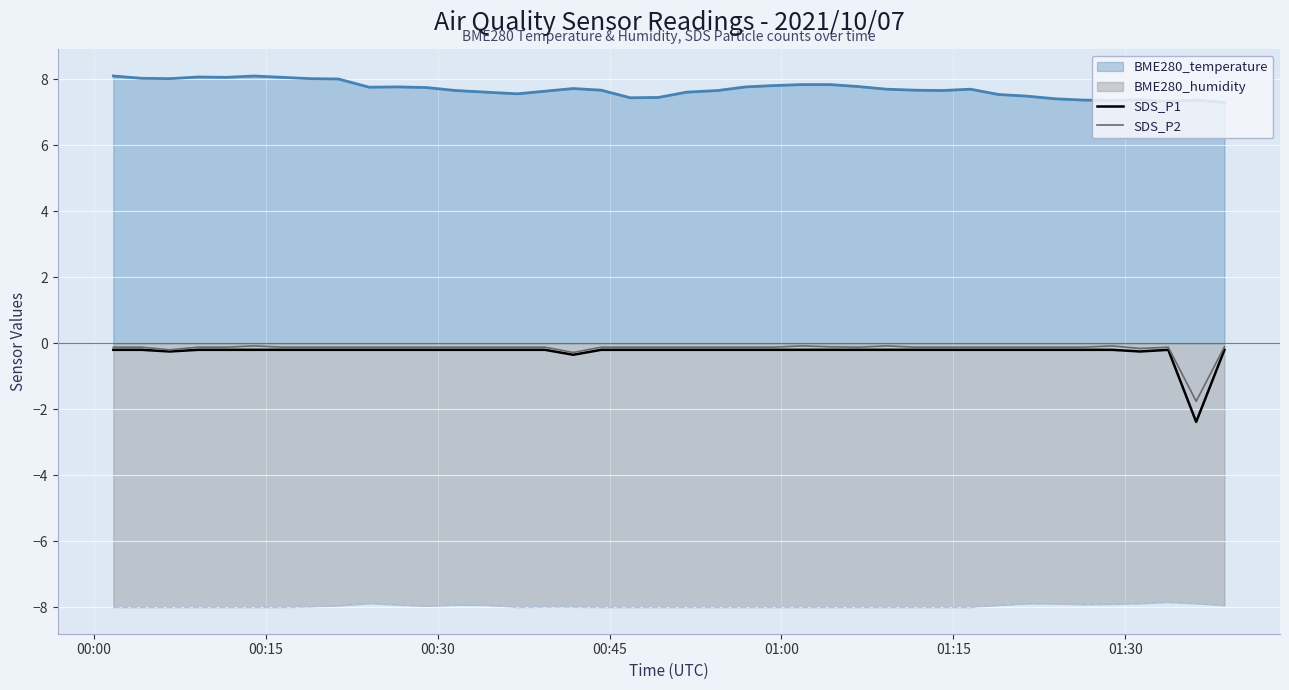

What is the minimum value for BME280_temperature?

7.3